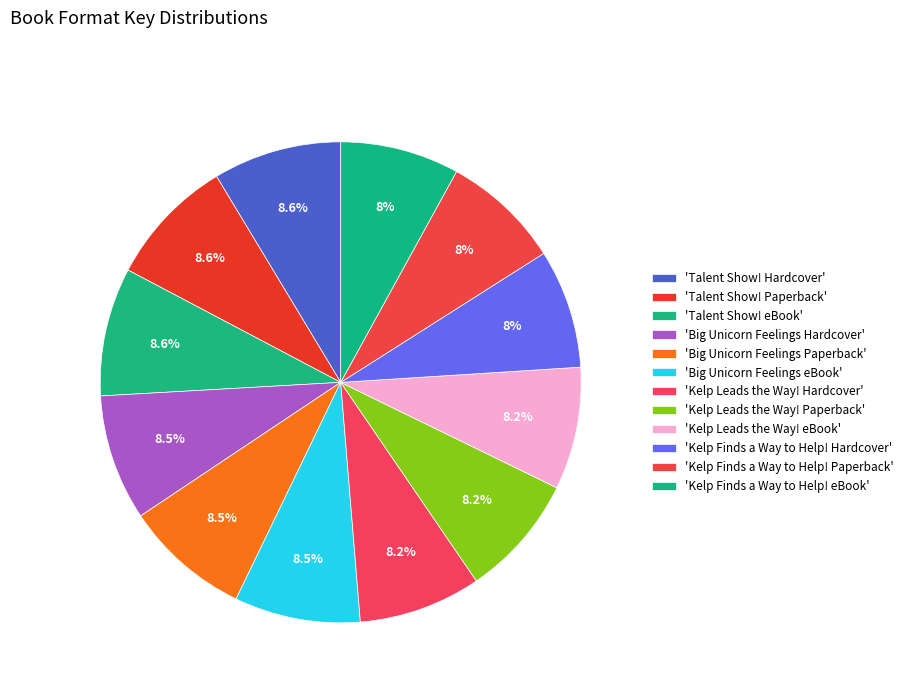

To the nearest percent, what is the average slice percentage?

8%